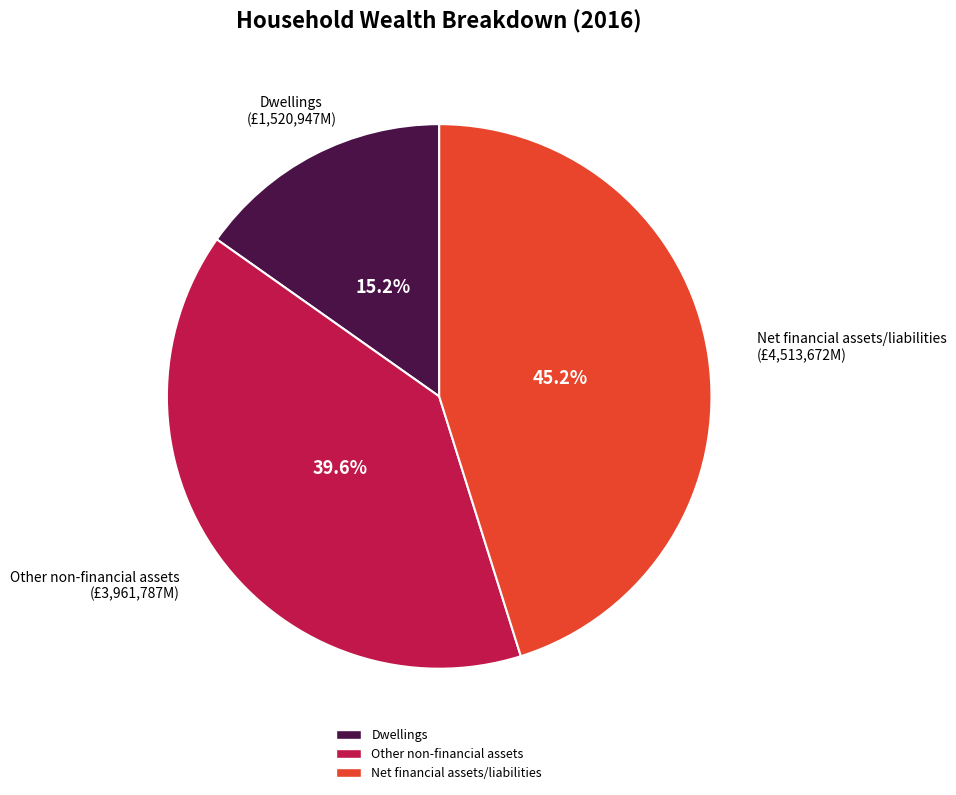

How many slices are in this pie chart?

3